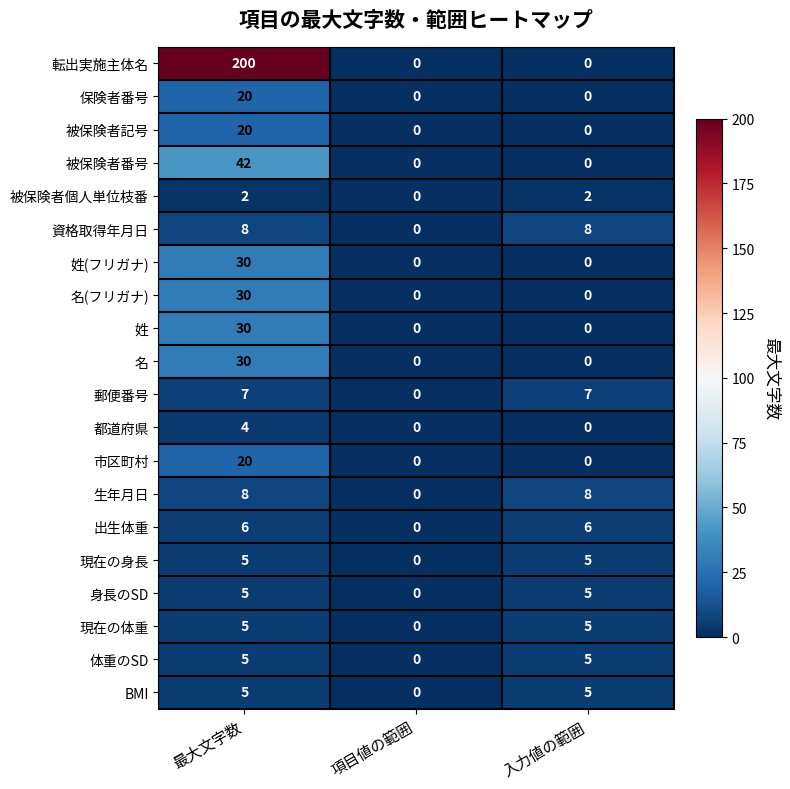

How many 被保険者番号 values are between 0 and 42?

3